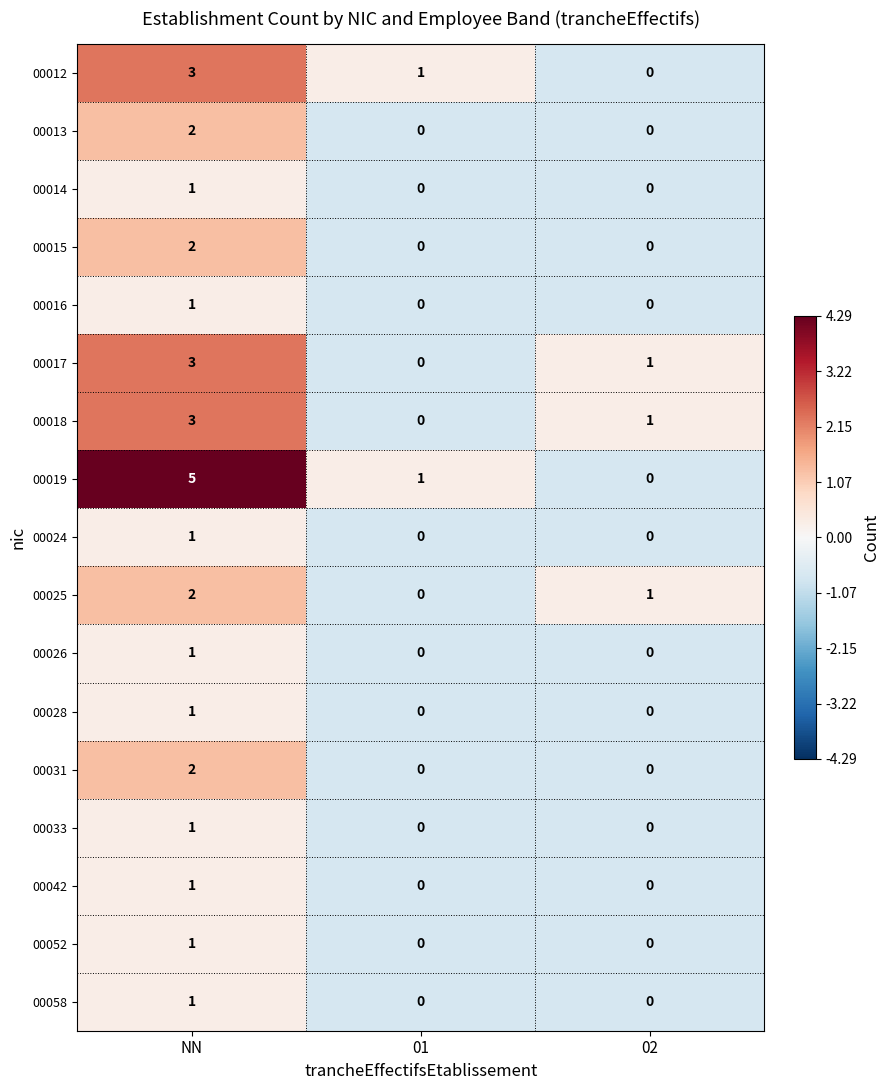

Where does the 00017 series first go above 1?

NN